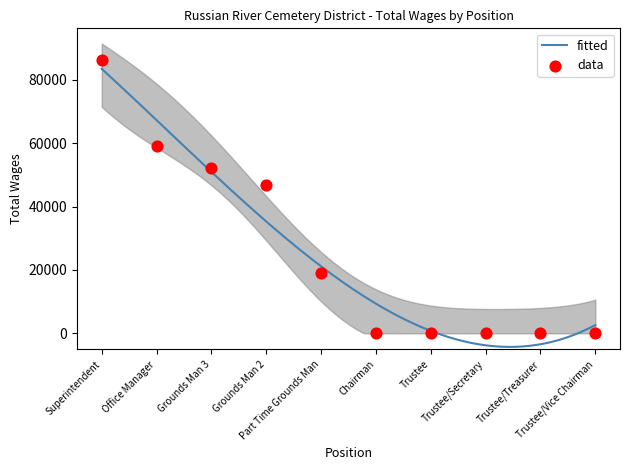

Between Trustee/Secretary and Trustee/Treasurer, which is larger?

Trustee/Secretary